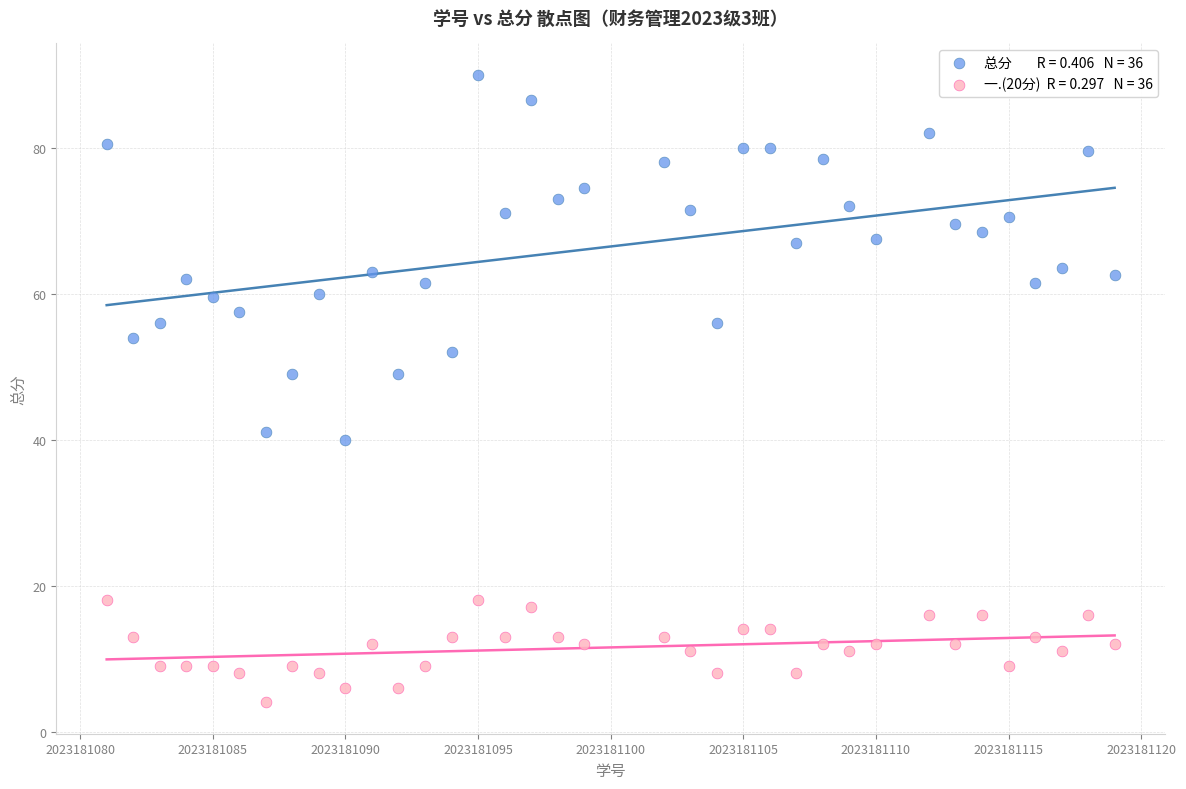

Across all data points, what is the range of X values (max minus min)?

38.0